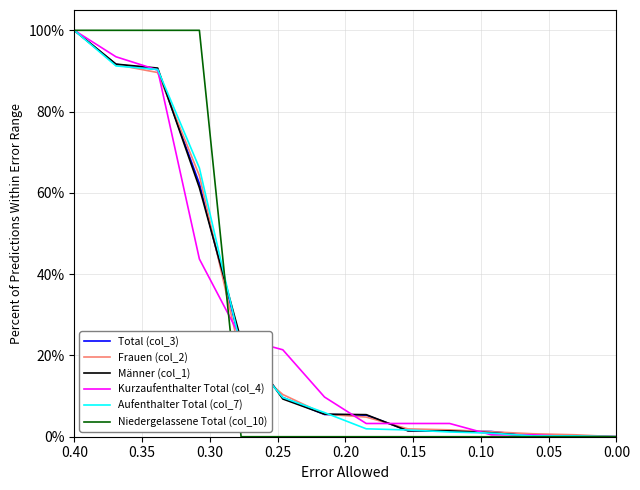

How many data points does each series have?

14